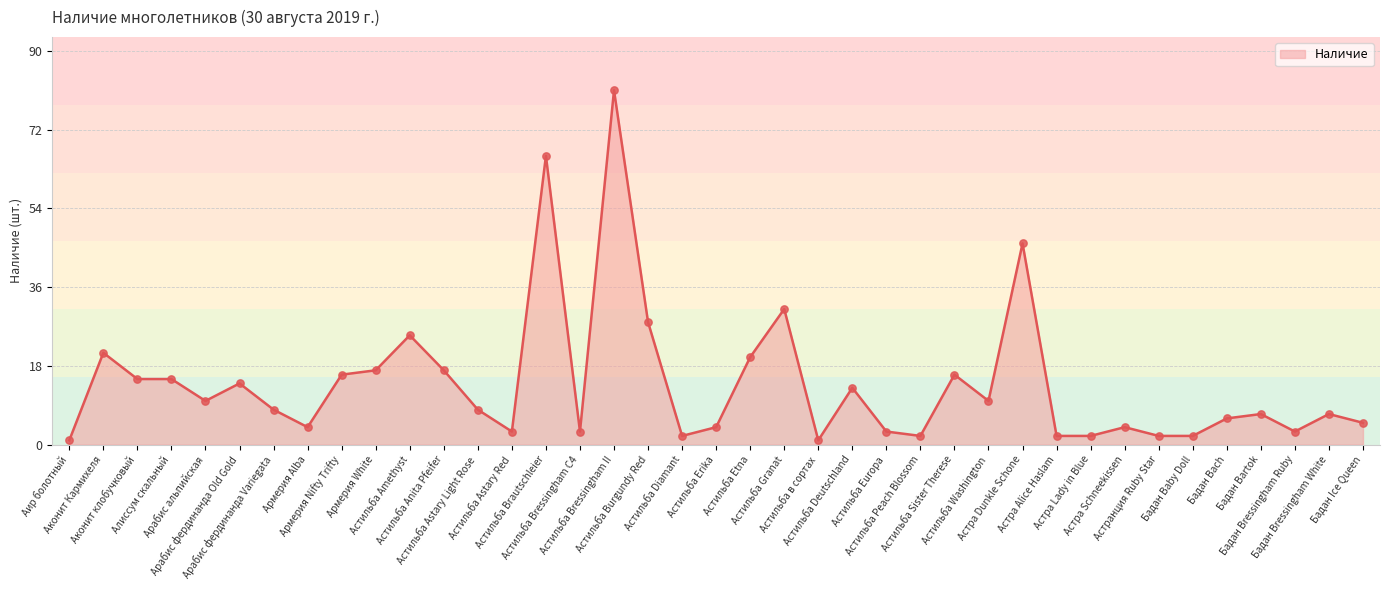

Approximately how many times larger is the value at Бадан Bressingham White compared to Астильба Diamant?

3.5